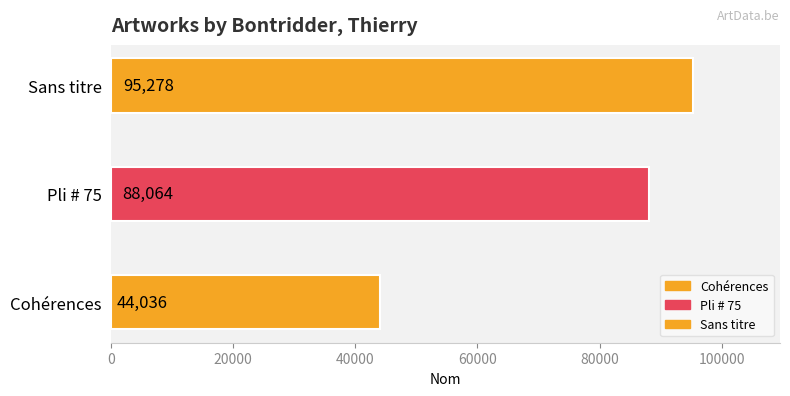

What is the value of the 2nd bar from the left?

88064